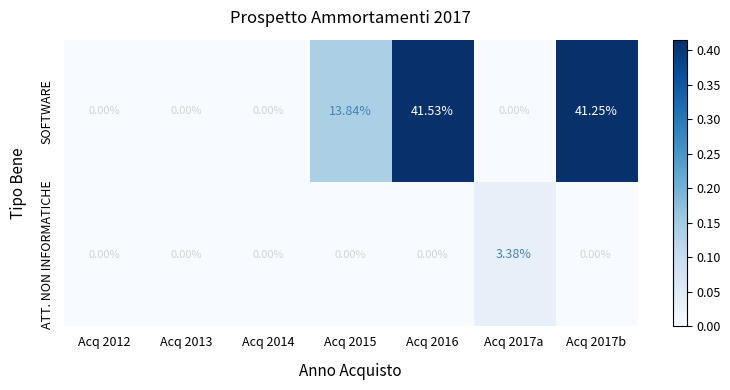

List the series in order of their overall mean, highest first.

SOFTWARE, ATT. NON INFORMATICHE